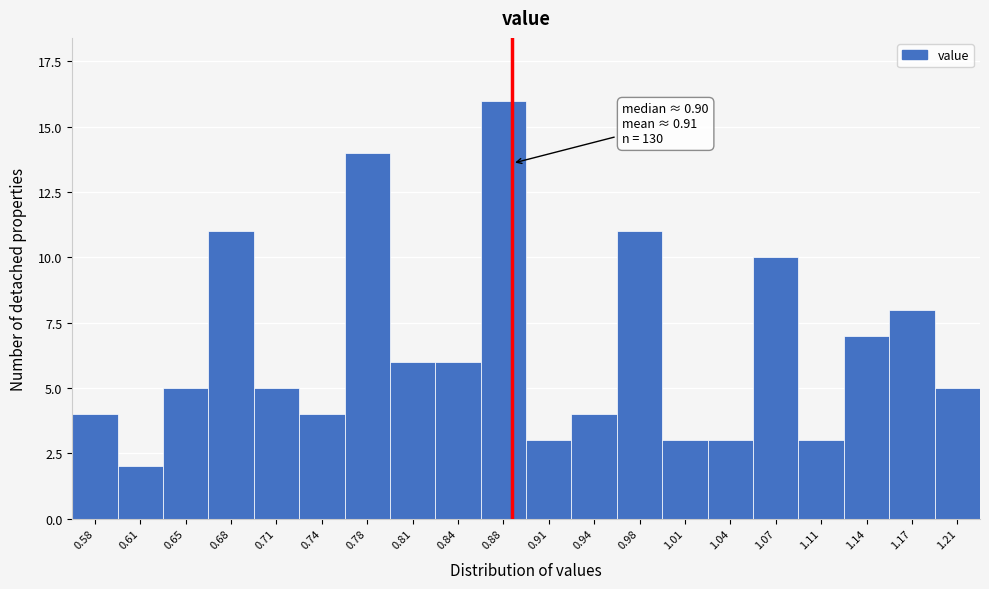

Reading left to right, list all the values displayed in this chart.

4	2	5	11	5	4	14	6	6	16	3	4	11	3	3	10	3	7	8	5